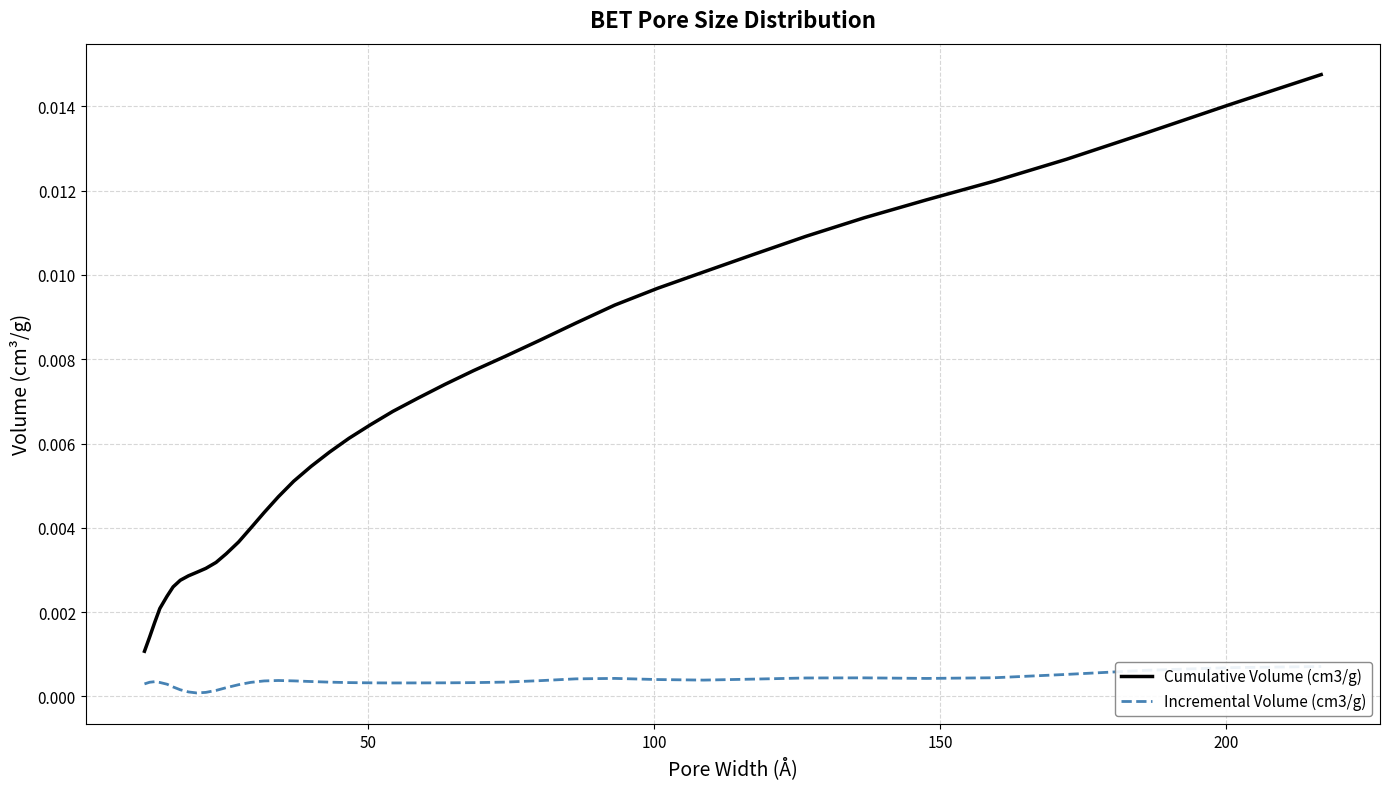

Reading left to right, what are all the values shown in this chart?

Cumulative Volume (cm3/g): 0.0	0.0	0.0	0.0	0.0	0.0	0.0	0.0	0.0	0.0	0.0	0.0	0.0	0.0	0.0	0.0	0.0	0.0	0.0	0.0	0.0	0.0	0.0	0.0	0.0	0.0	0.0	0.0	0.0	0.0	0.0	0.0	0.0	0.0	0.0	0.0	0.0	0.0	0.0	0.0
Incremental Volume (cm3/g): 0.0	0.0	0.0	0.0	0.0	0.0	0.0	0.0	0.0	0.0	0.0	0.0	0.0	0.0	0.0	0.0	0.0	0.0	0.0	0.0	0.0	0.0	0.0	0.0	0.0	0.0	0.0	0.0	0.0	0.0	0.0	0.0	0.0	0.0	0.0	0.0	0.0	0.0	0.0	0.0